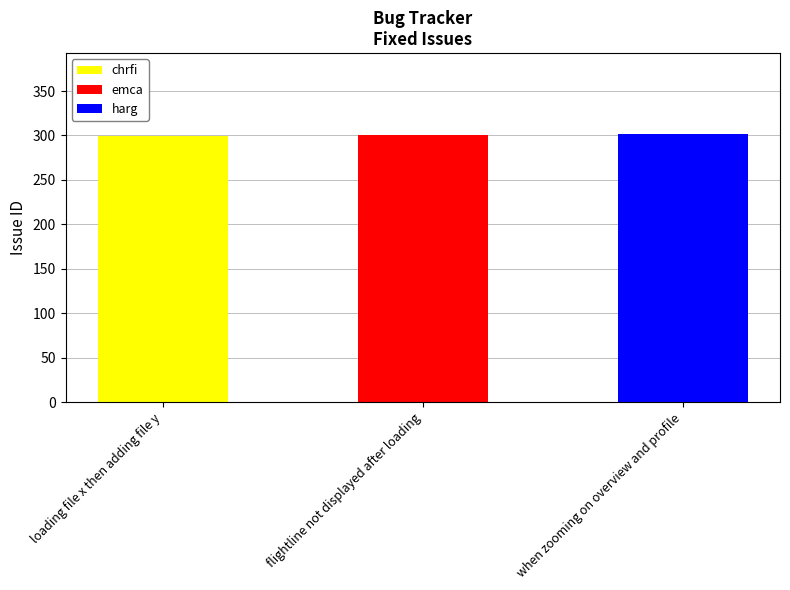

Are the bars grouped side by side (vs. stacked)?

No